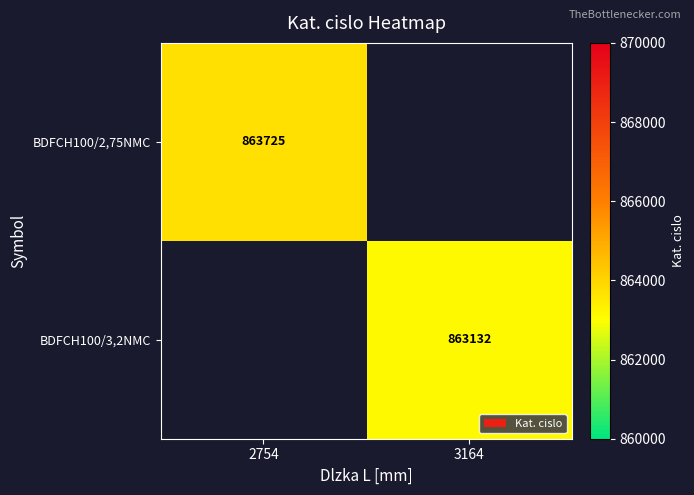

The value of BDFCH100/2,75NMC at 2754 is 258148. True or false?

False